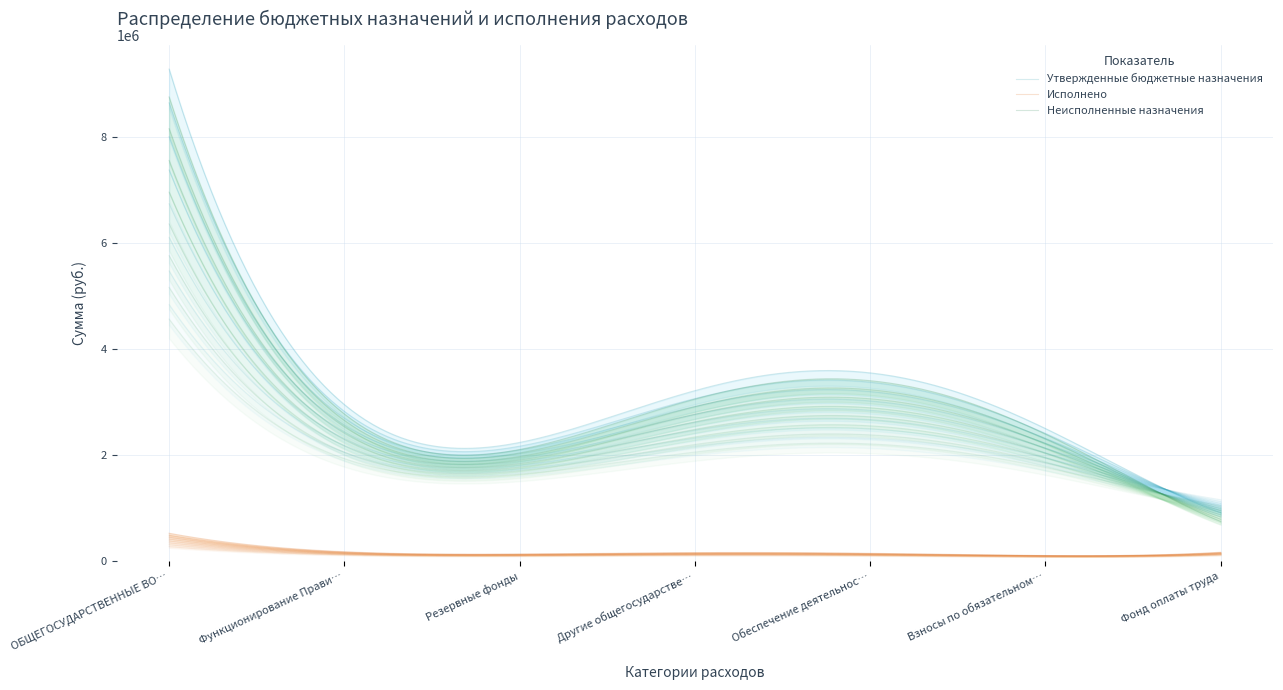

What is the difference between the Исполнено values at Обеспечение деятельности and Другие общегосударственные вопросы?

108144.3